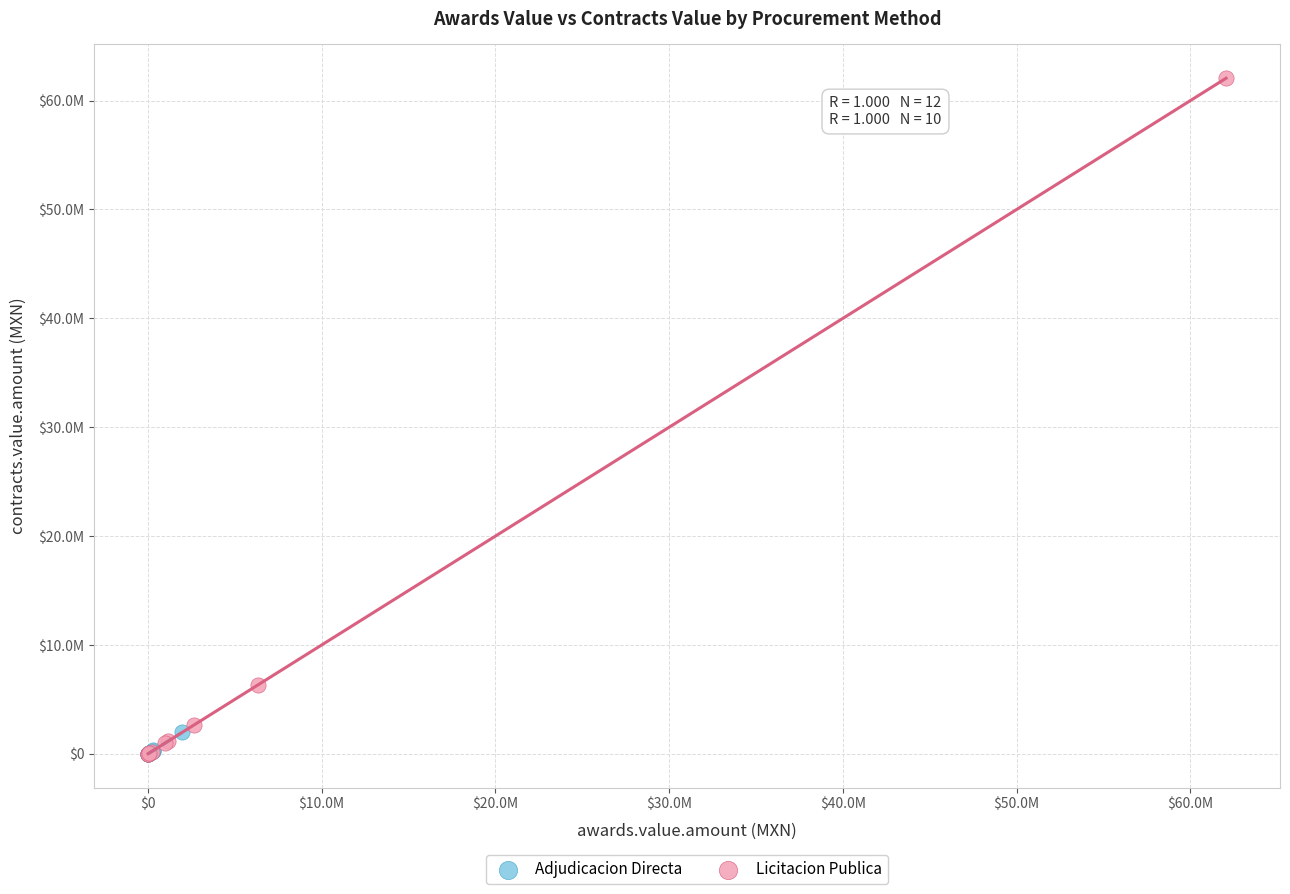

Which series has the widest spread of Y values?

Licitacion Publica